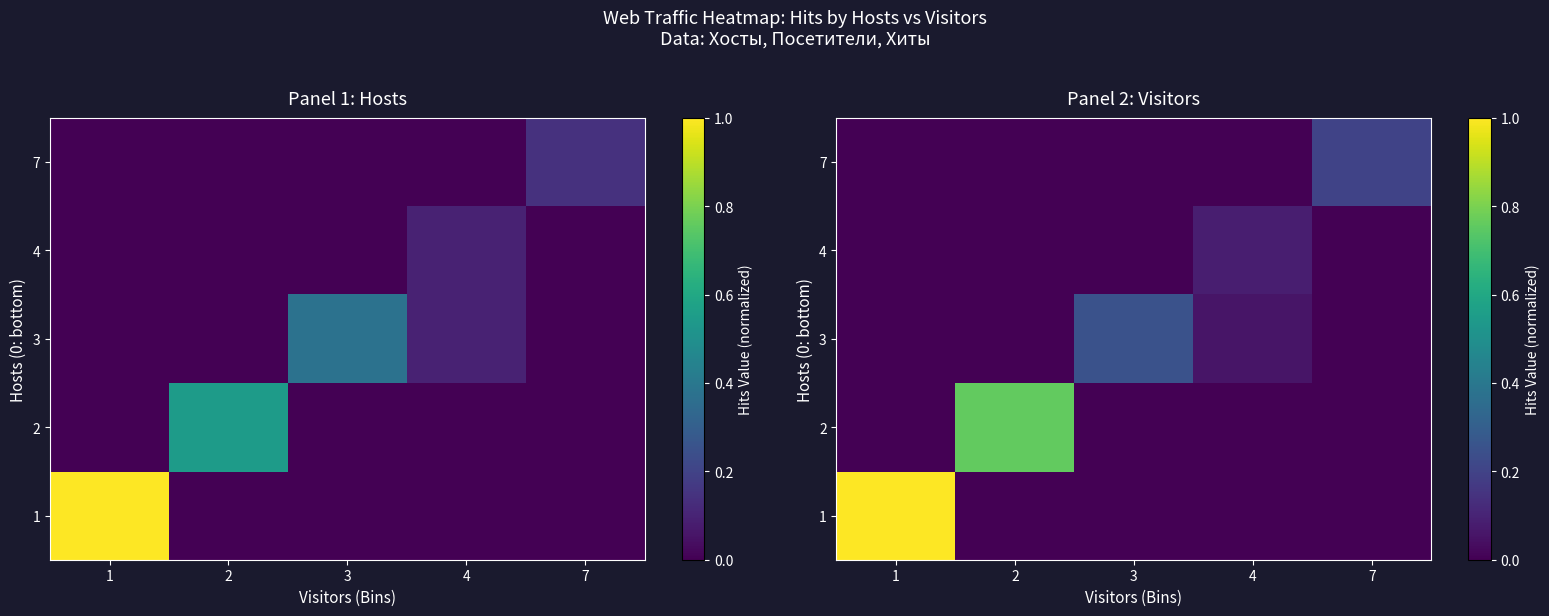

How many data points in row_2 are above 0?

2